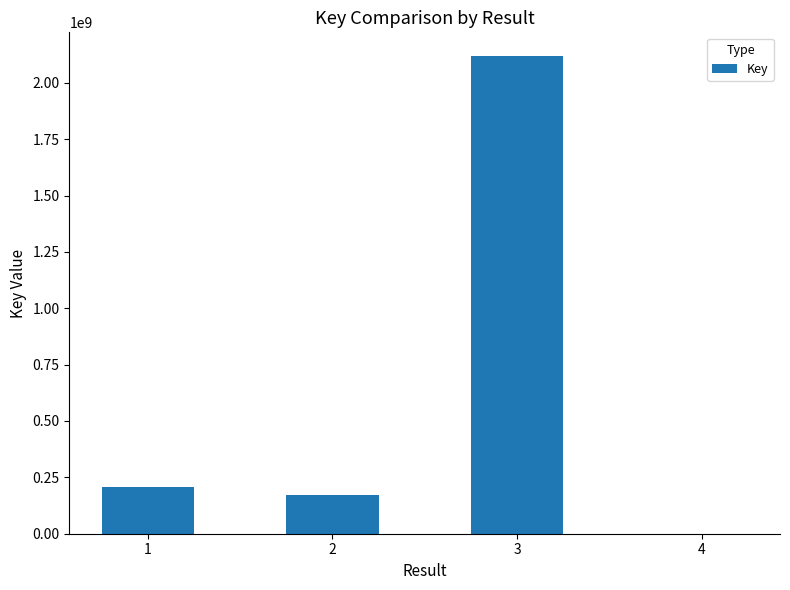

Reading left to right, what are all the values shown in this chart?

207929013	170127453	2117893209	336416